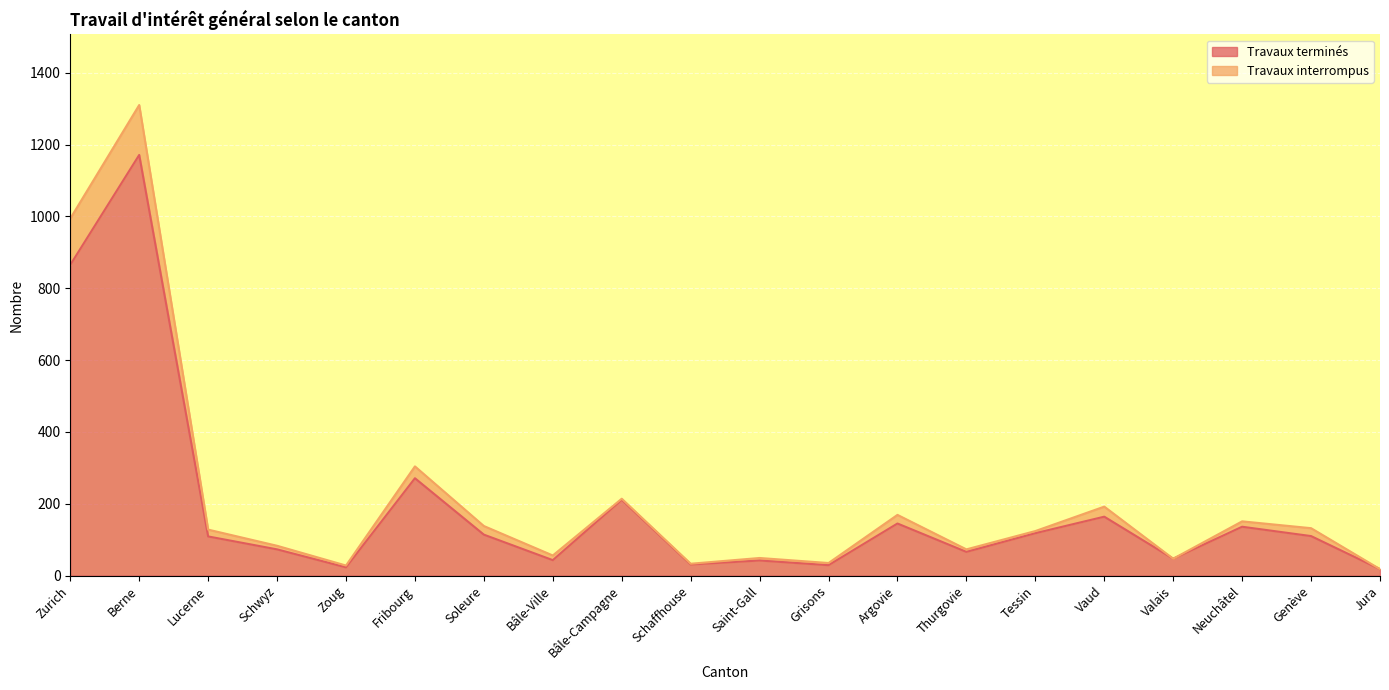

Reading left to right, what are all the values shown in this chart?

865	1171	109	73	23	271	114	43	211	31	42	29	145	66	118	164	47	136	110	18